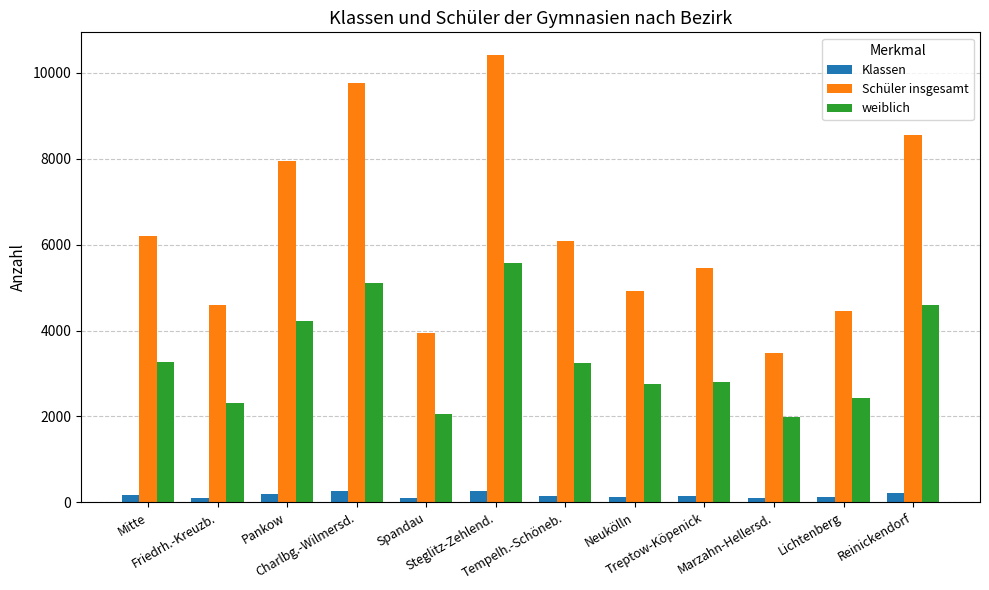

At which category does the chart reach its peak across all series?

Steglitz-Zehlend.